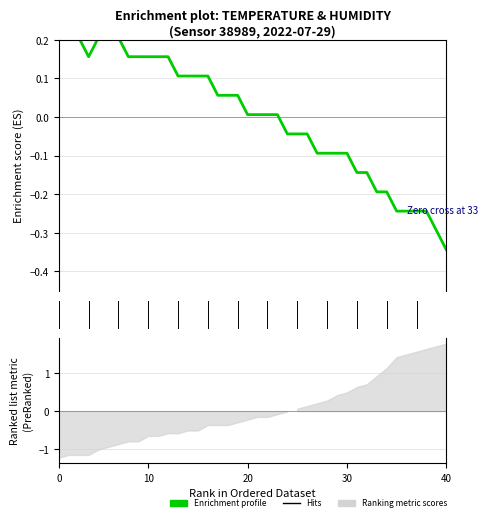

What is the difference between the maximum and minimum values?

0.6